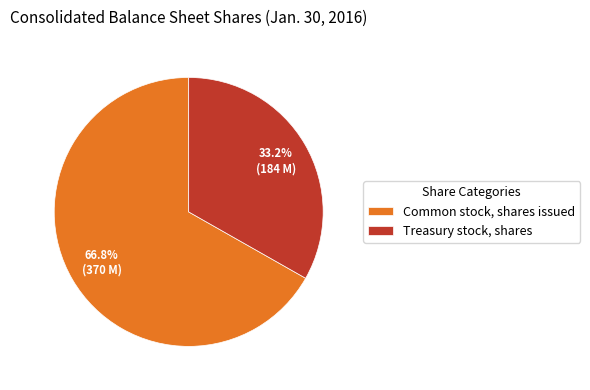

To the nearest percent, what percentage of the pie is Common stock, shares issued?

67%